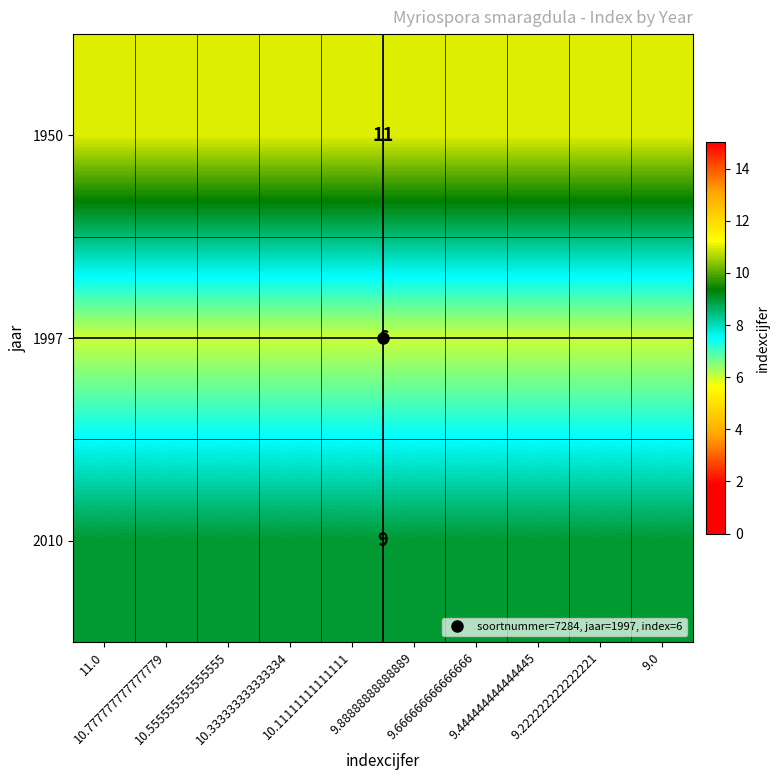

What is the difference between the highest and lowest values at 9.0?

5